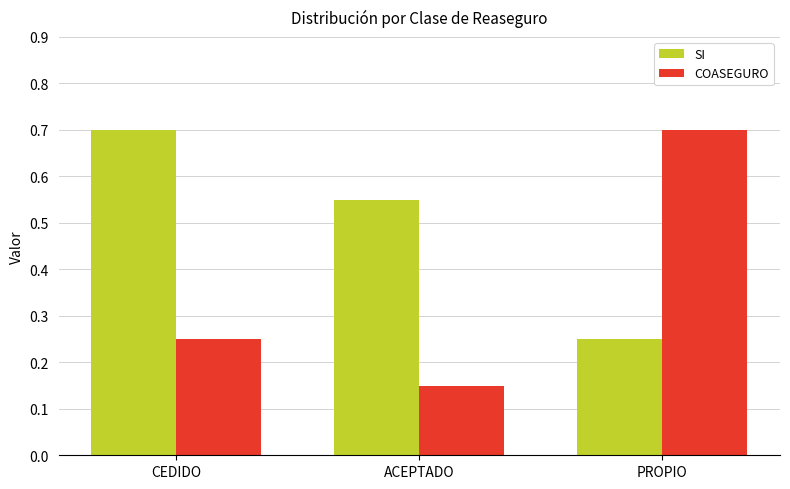

What are all the series names shown in the legend?

SI, COASEGURO